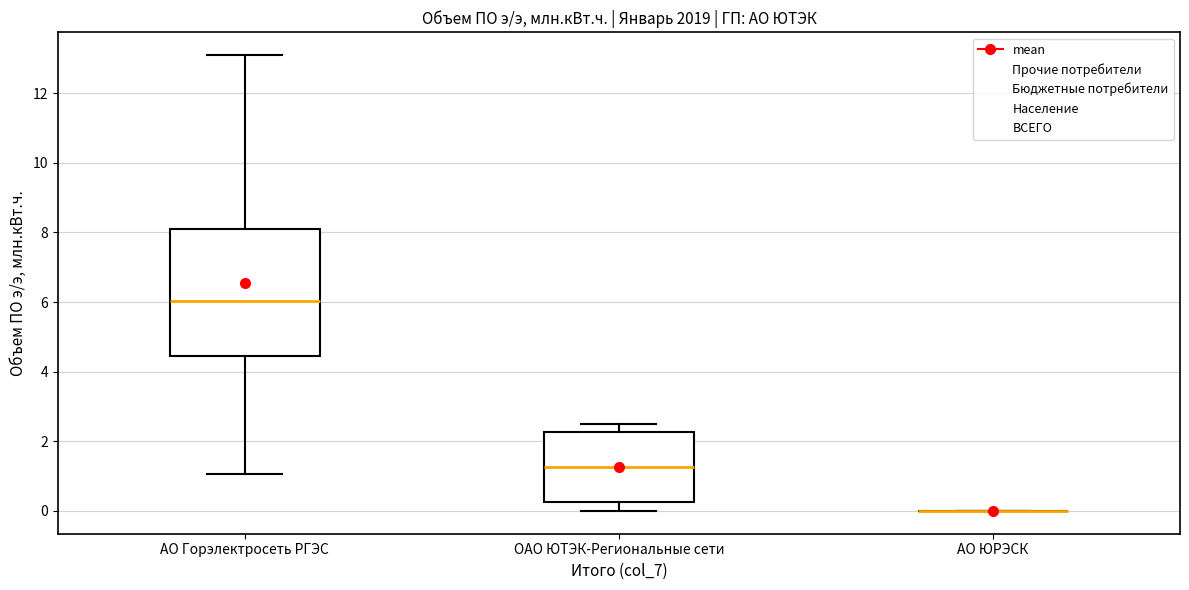

Comparing the boxes themselves (not the whiskers), which one is the tallest?

АО Горэлектросеть РГЭС